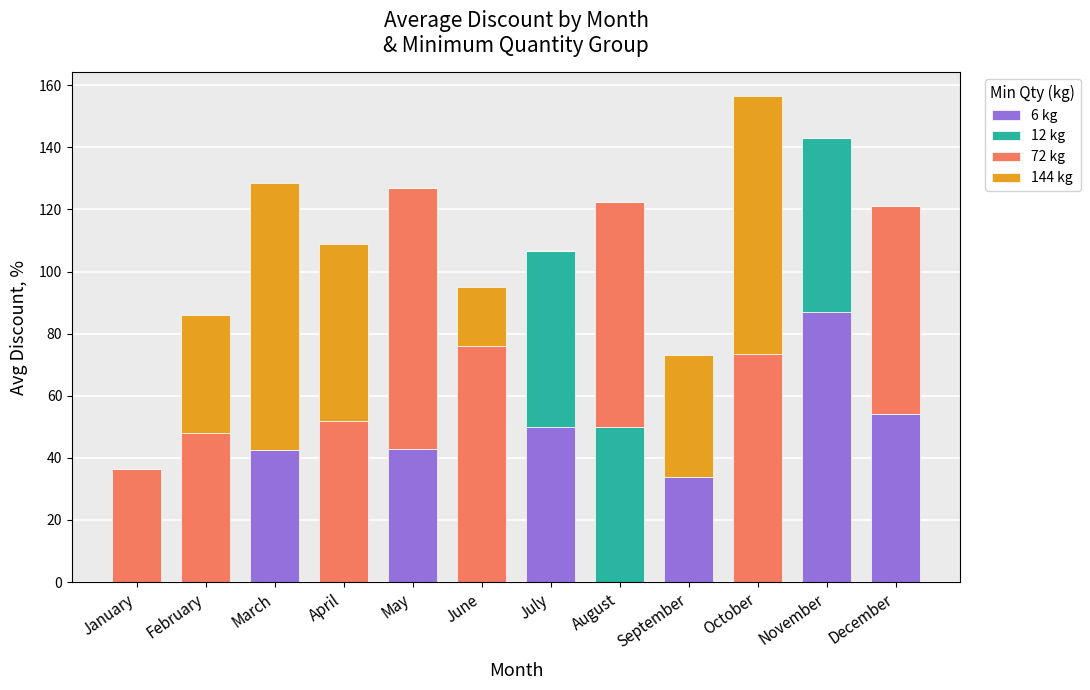

How many categories are shown in the chart?

12